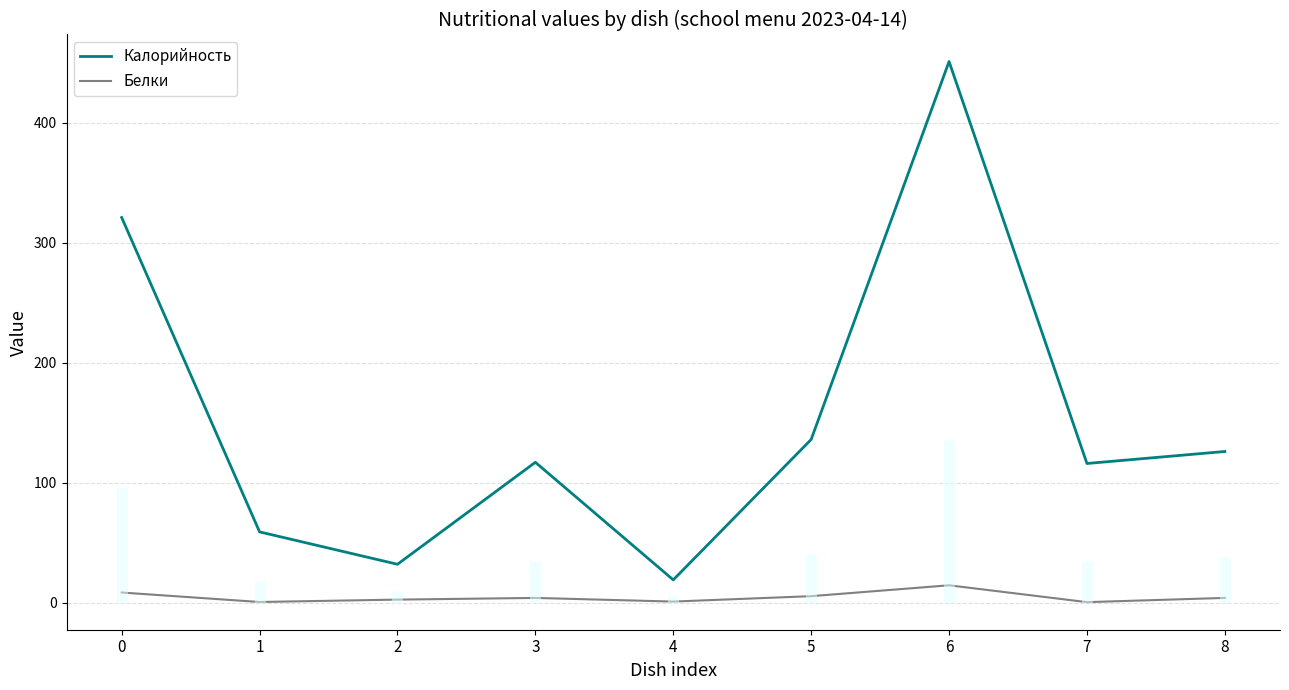

At which category does Белки reach its first local valley?

1